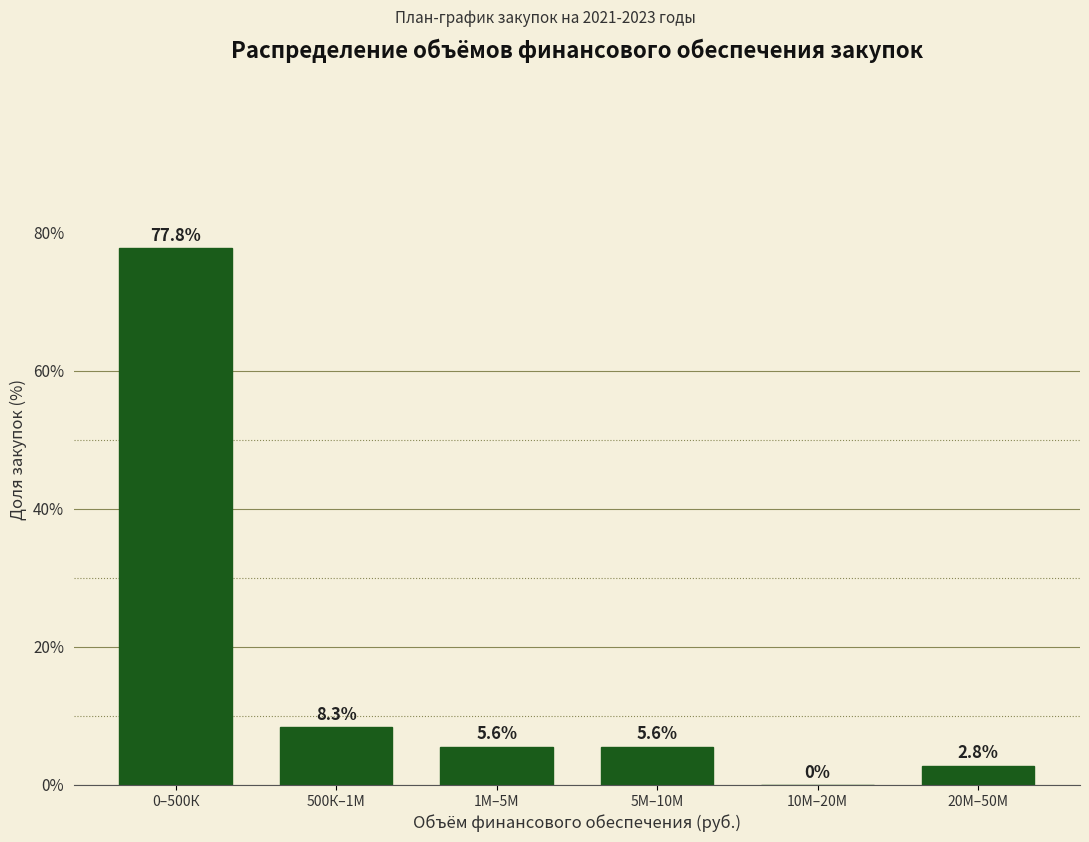

Reading right to left, list all the values displayed in this chart.

20М–50М=2.8	10М–20М=0.0	5М–10М=5.6	1М–5М=5.6	500К–1М=8.3	0–500К=77.8